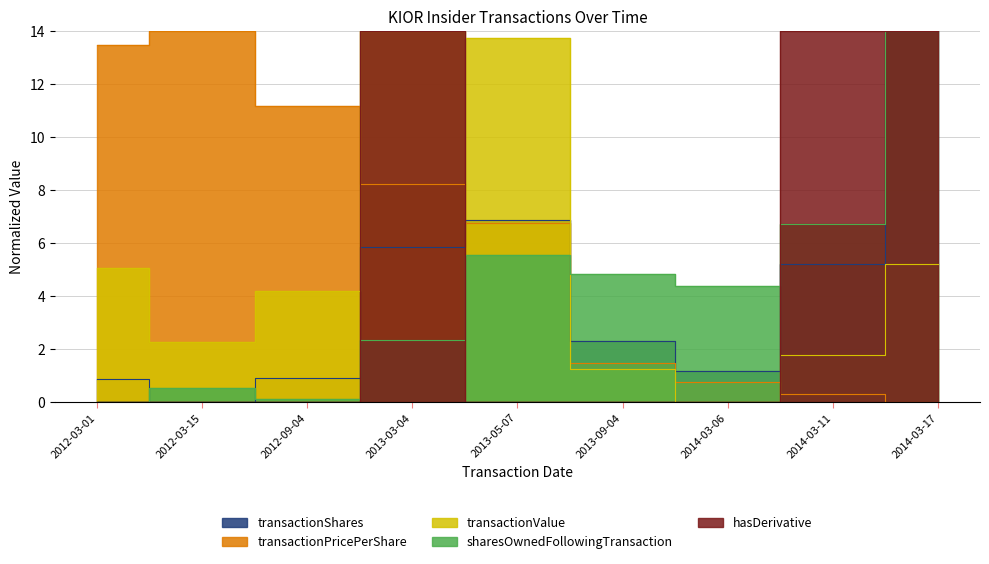

True or false: transactionPricePerShare has a value of 8.5 at 2012-03-15.

False